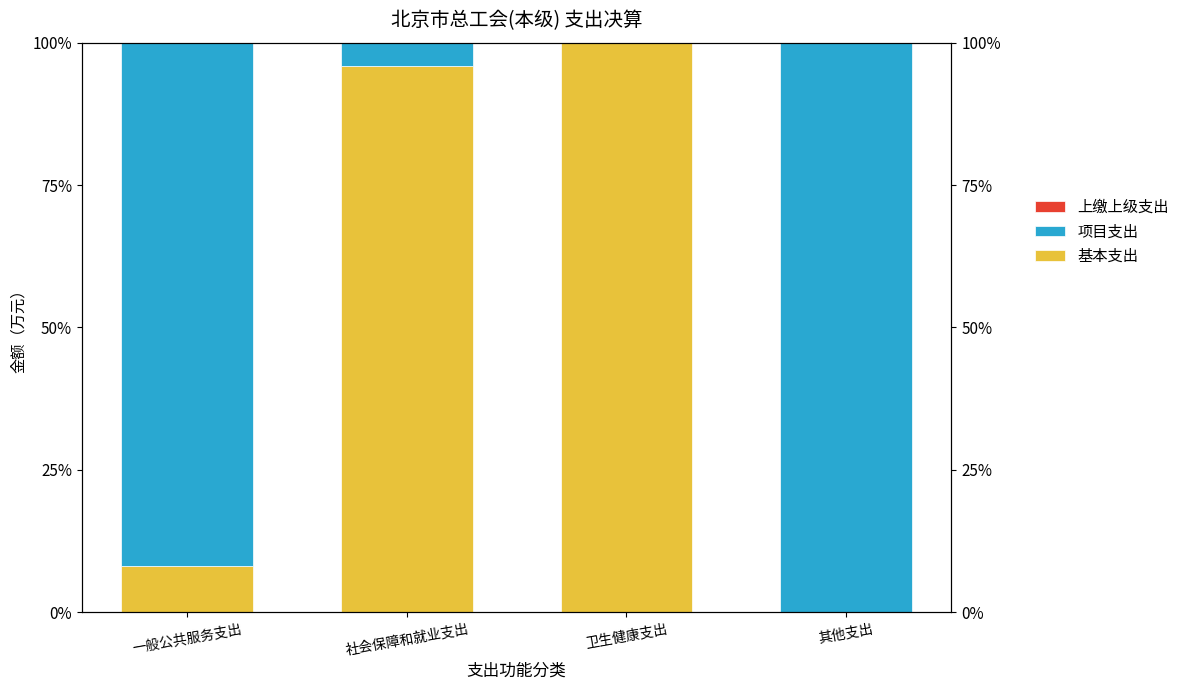

Reading left to right, what are all the values shown in this chart?

基本支出: 一般公共服务支出=8.1	社会保障和就业支出=95.9	卫生健康支出=100.0	其他支出=0.0
项目支出: 一般公共服务支出=91.9	社会保障和就业支出=4.1	卫生健康支出=0.0	其他支出=100.0
上缴上级支出: 一般公共服务支出=0.0	社会保障和就业支出=0.0	卫生健康支出=0.0	其他支出=0.0